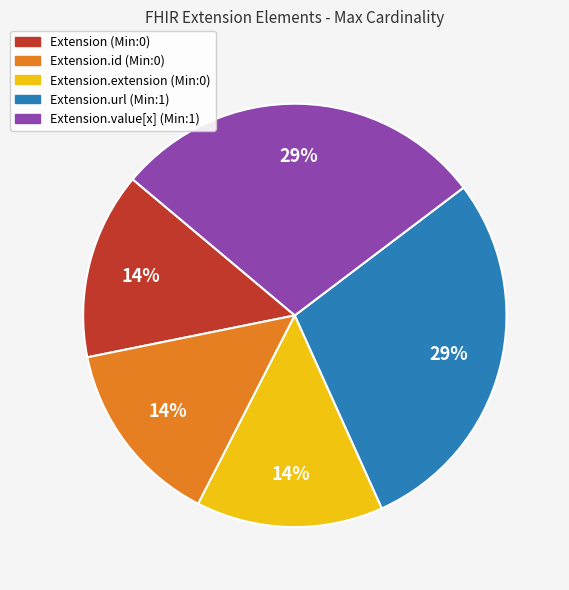

To the nearest percent, what is the average slice percentage?

20%